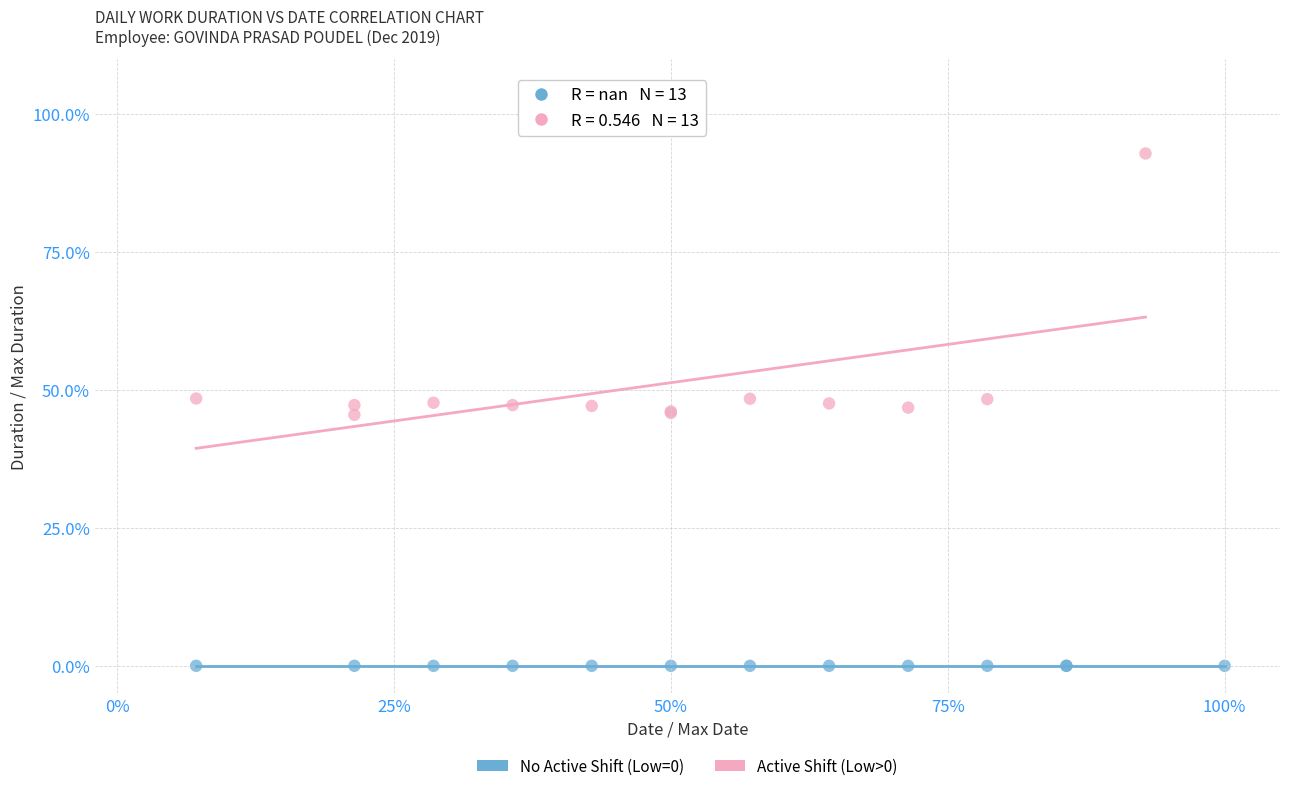

Which series reaches the minimum Y coordinate?

No Active Shift (Low=0)